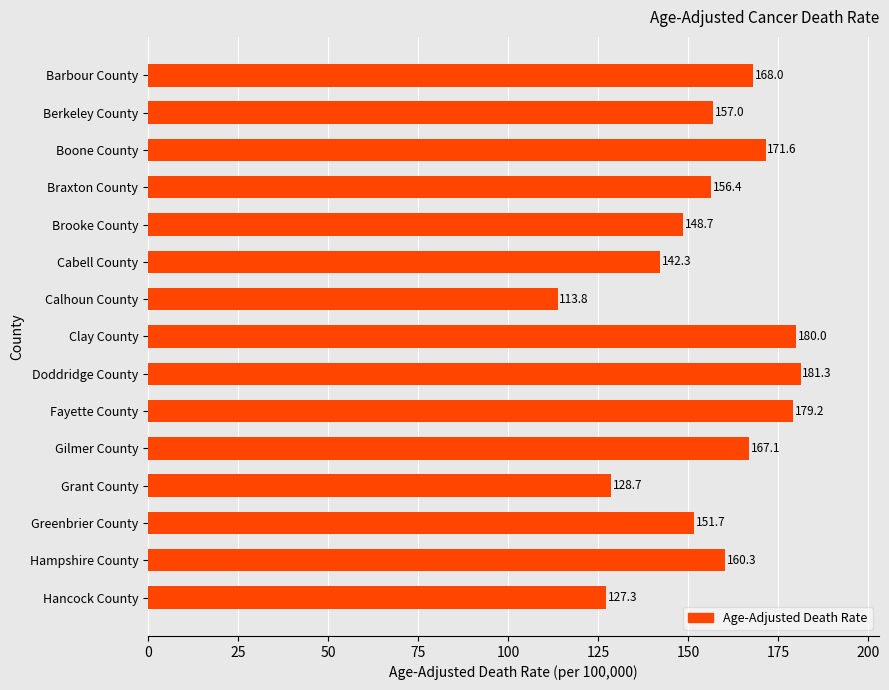

How many bars are there in total?

15